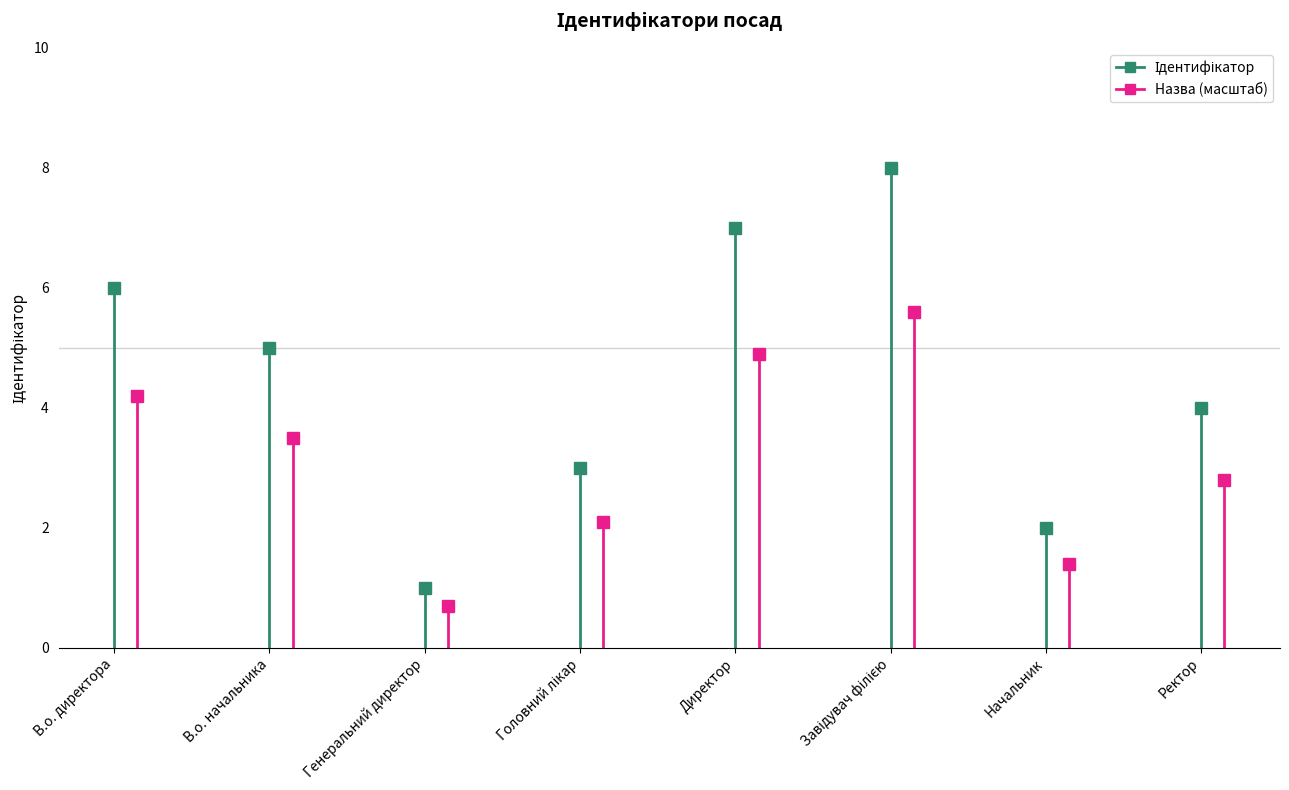

Does the chart have visible grid lines?

No